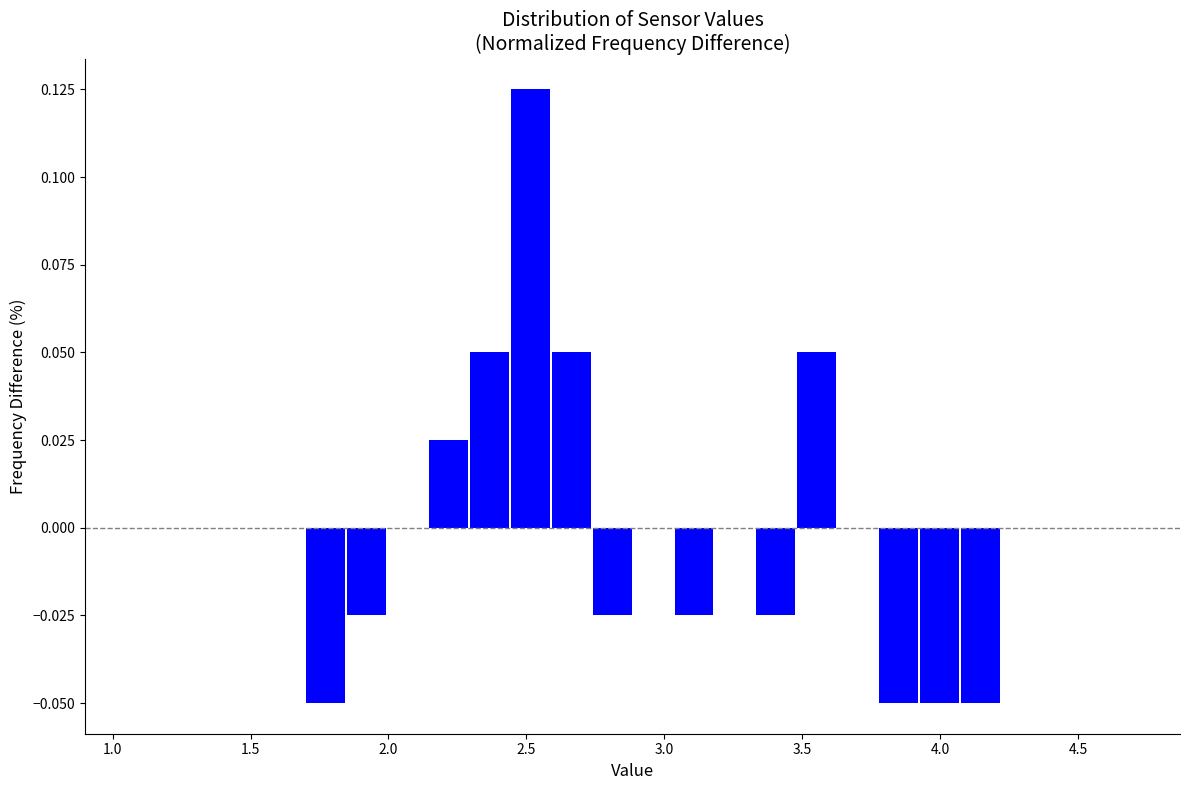

Around what value on the x-axis is the tallest bar? Give the approximate position of its centre, as read against the axis.

2.50